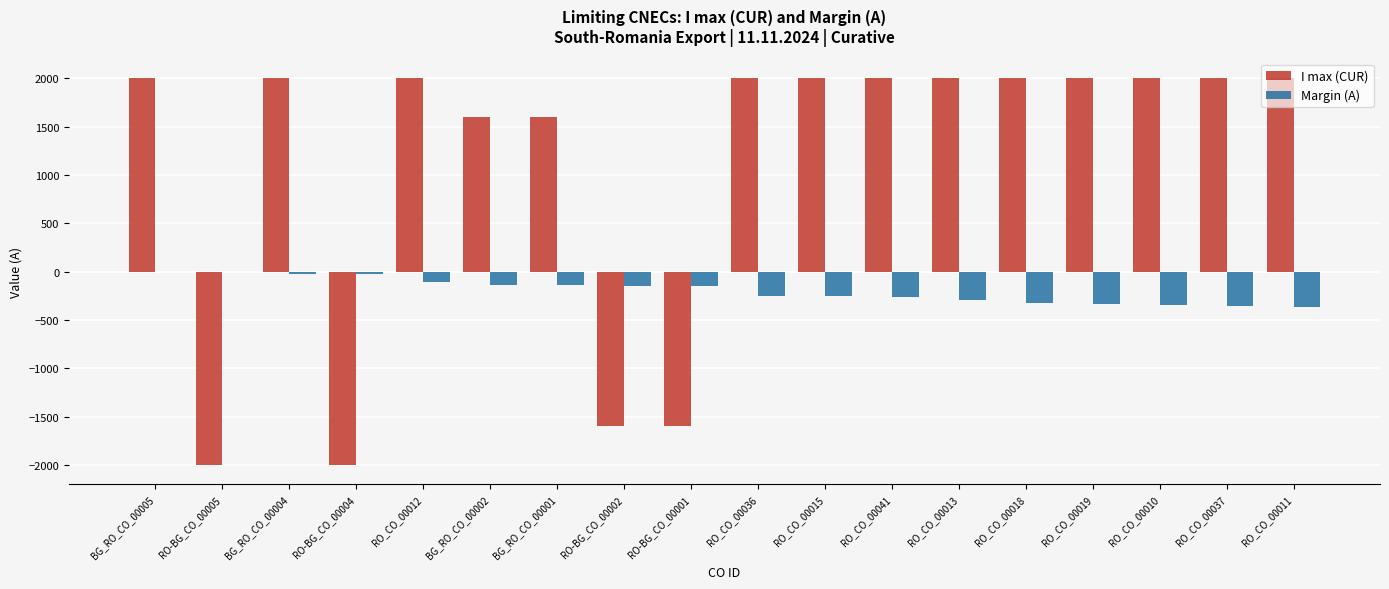

Is the value of I max (CUR) at BG_RO_CO_00002 greater than the value of Margin (A) at RO_CO_00012?

Yes